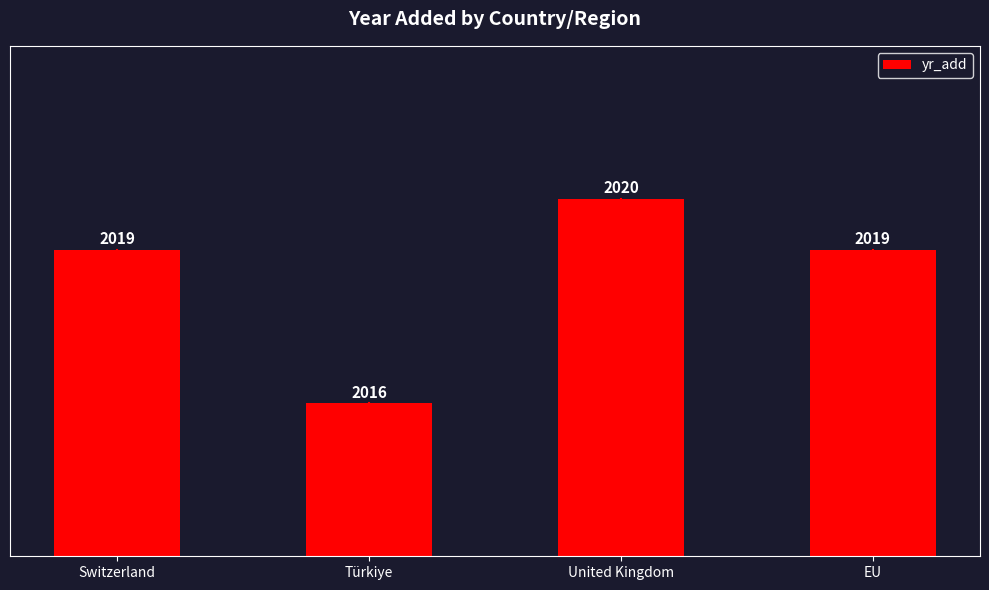

Which has a higher value, Türkiye or EU?

EU